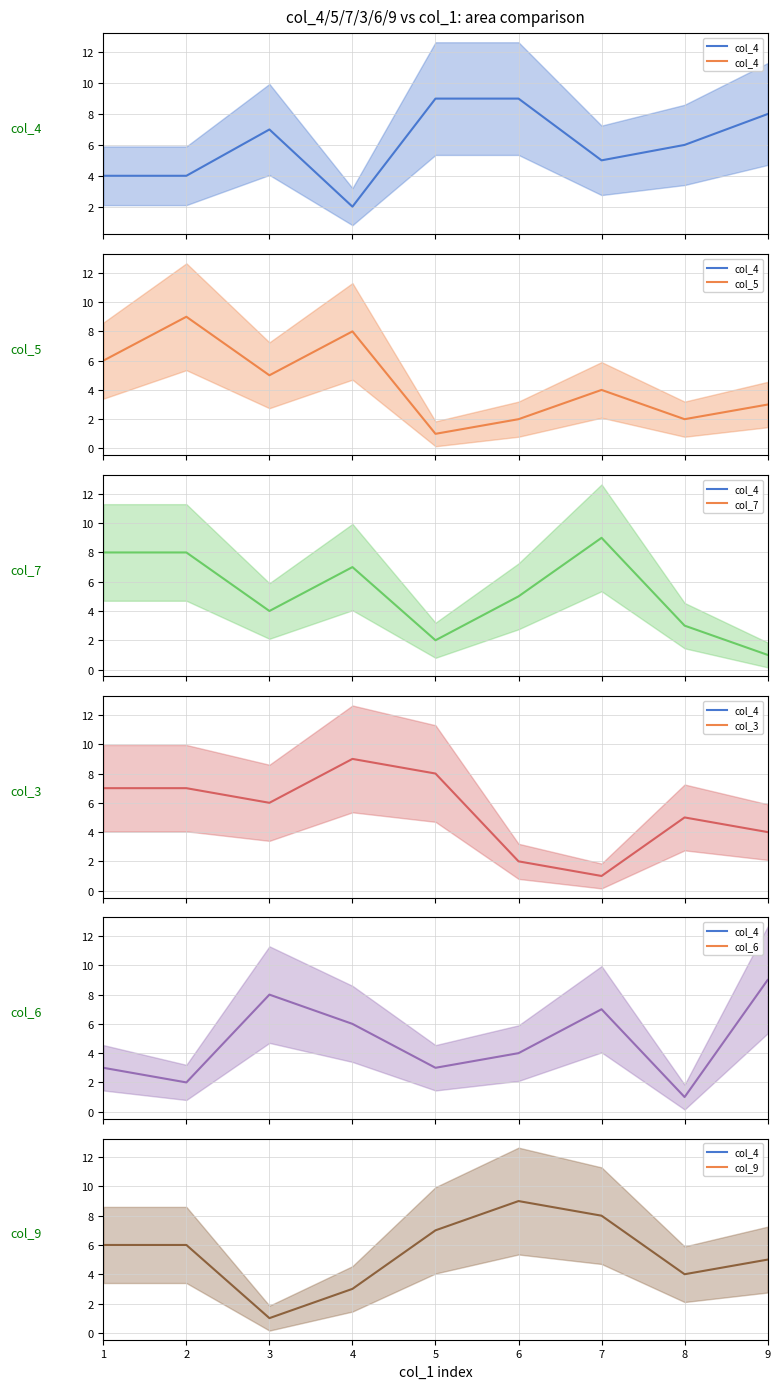

The col_3 series shows 7 at 2. True or false?

True